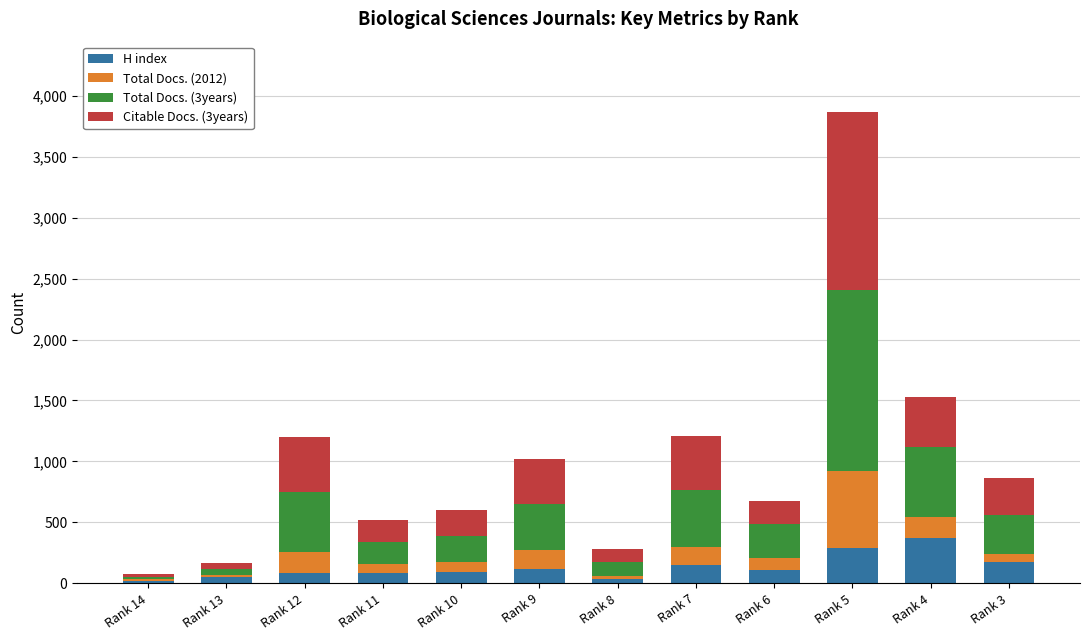

At which category is the sum across all series the highest?

Rank 5